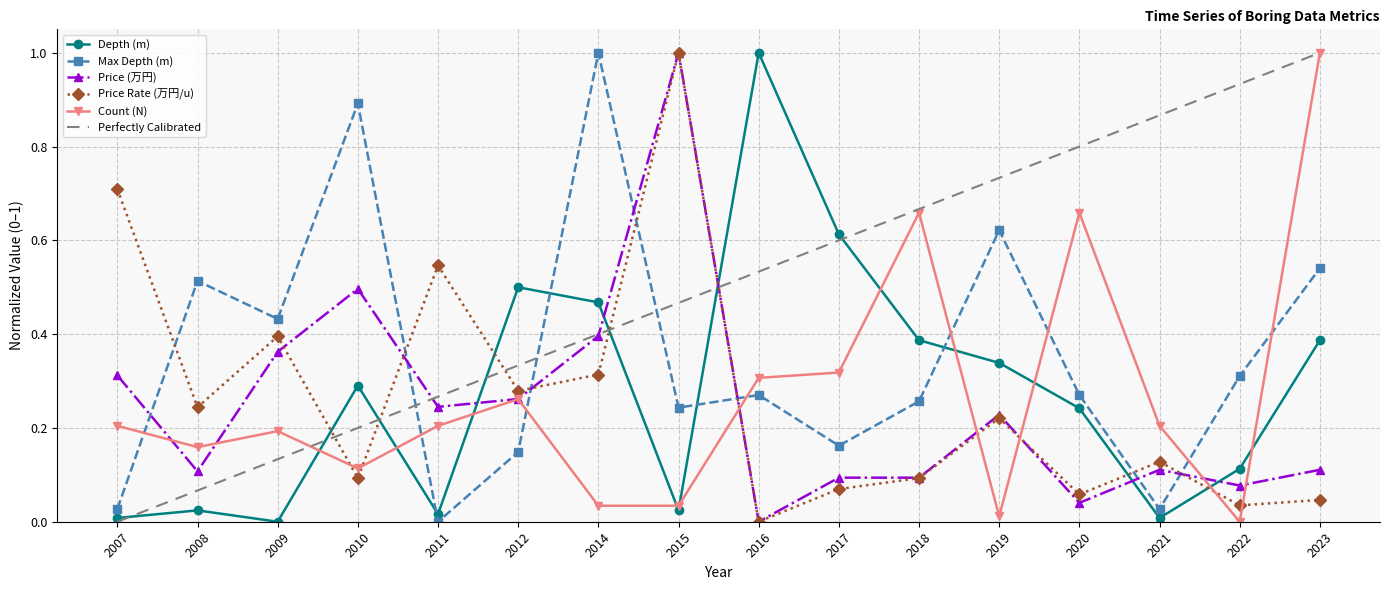

True or false: Depth (m) has more than 0 points higher than both neighbors.

True